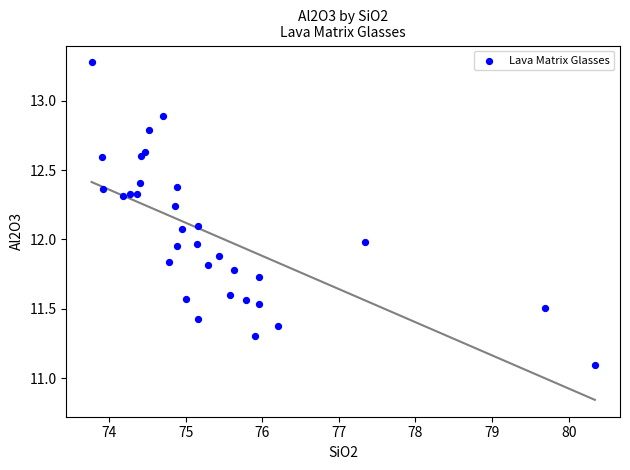

What is the range of Y values (max minus min)?

2.2